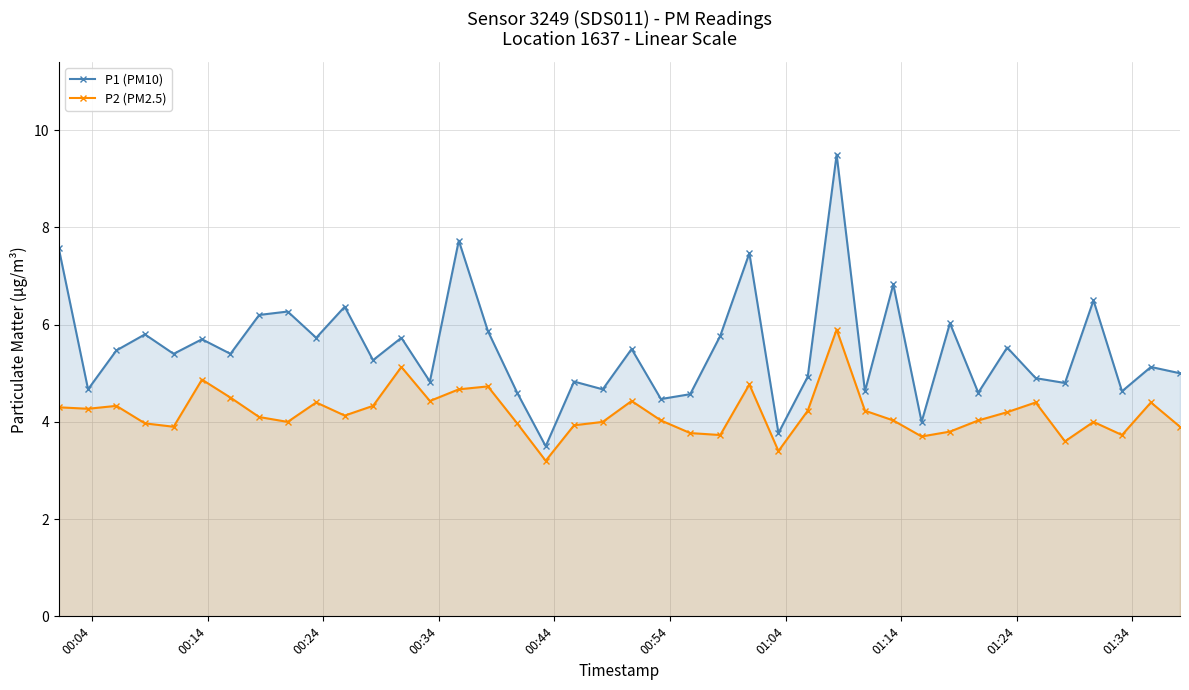

Rank the series by their average value, from lowest to highest.

P2 (PM2.5), P1 (PM10)